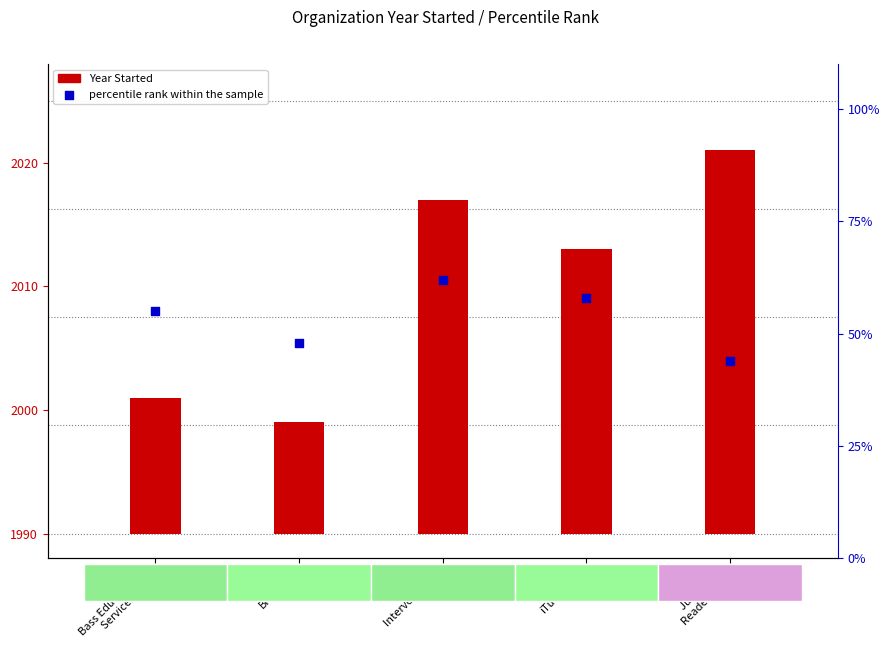

At which category is the sum across all series the highest?

Intervene K-12